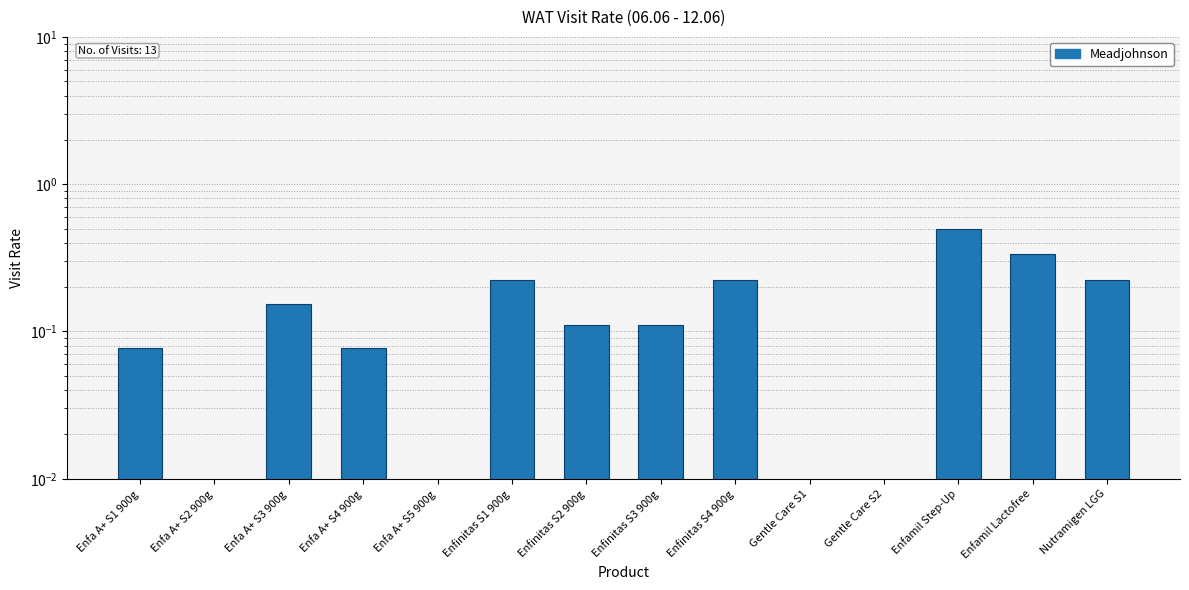

What is the greatest value displayed?

0.5